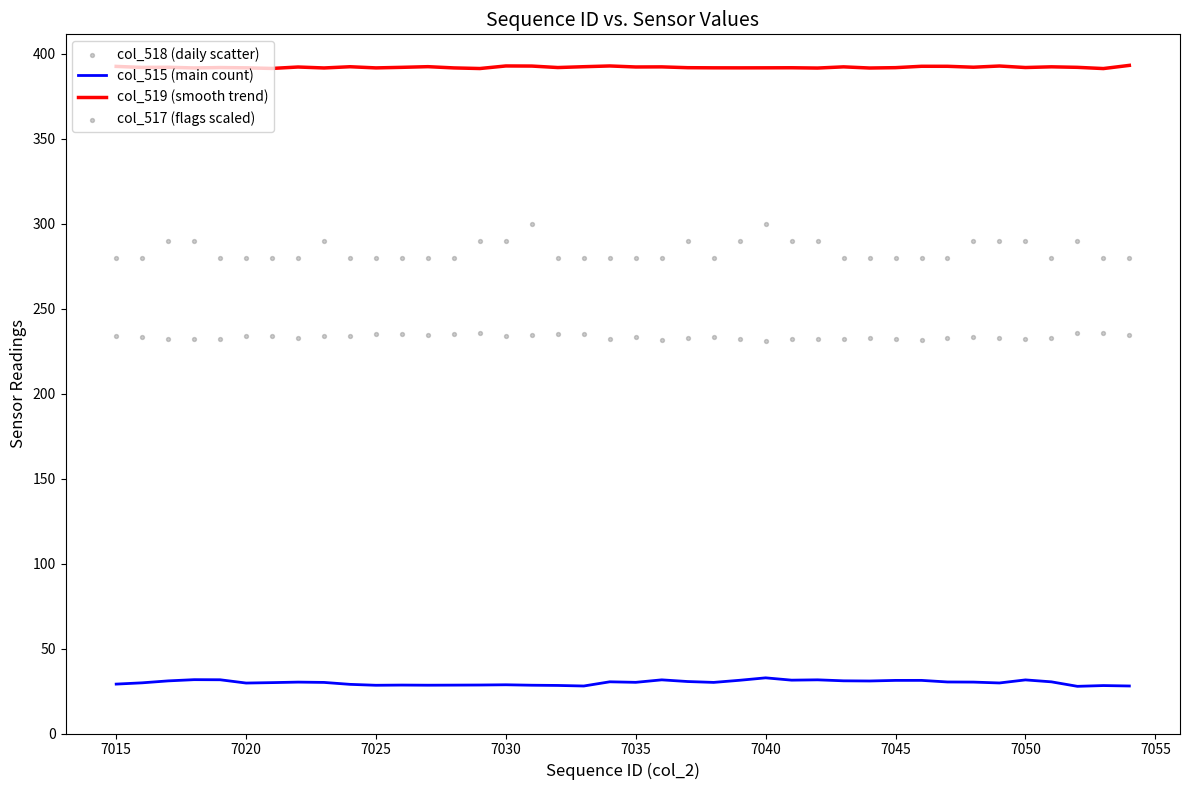

What are all the series names shown in the legend?

col_515 (main count), col_519 (smooth trend), col_518 (daily scatter), col_517 (flags scaled)